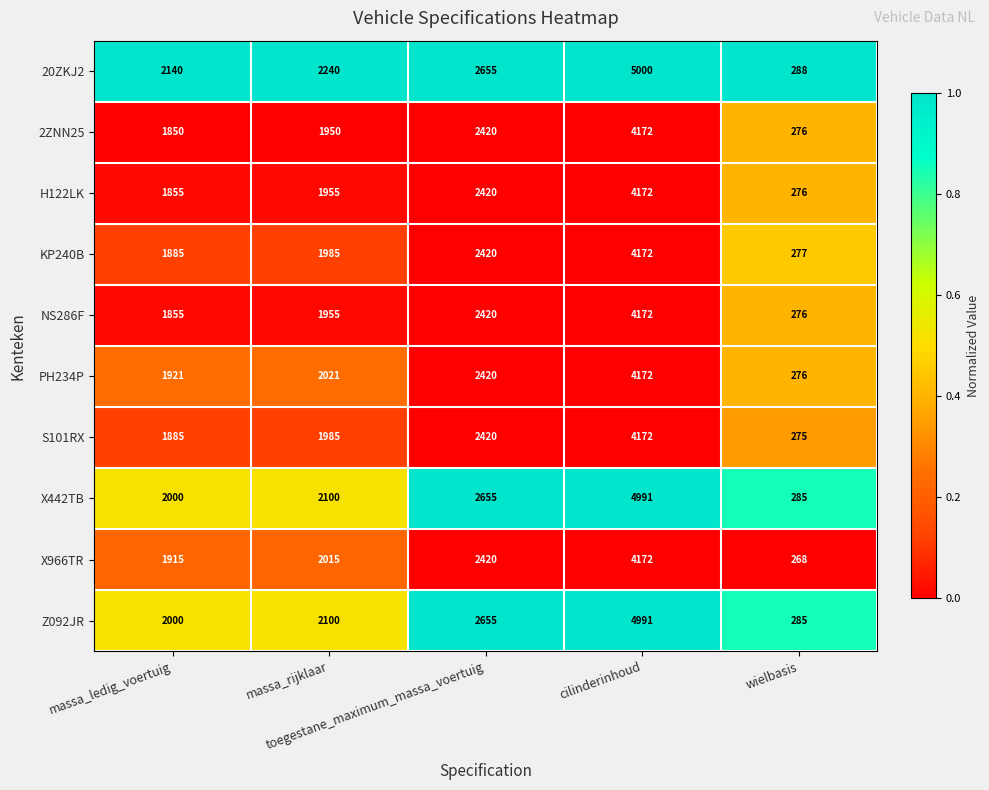

What is the average value of the KP240B series?

2148